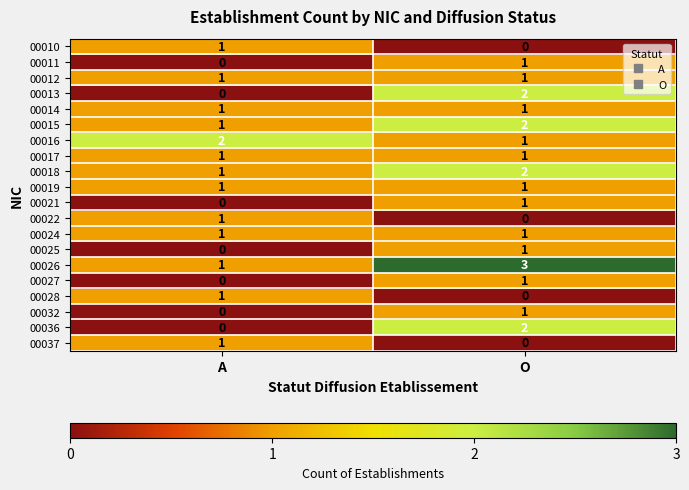

At which category is the sum across all series the highest?

O